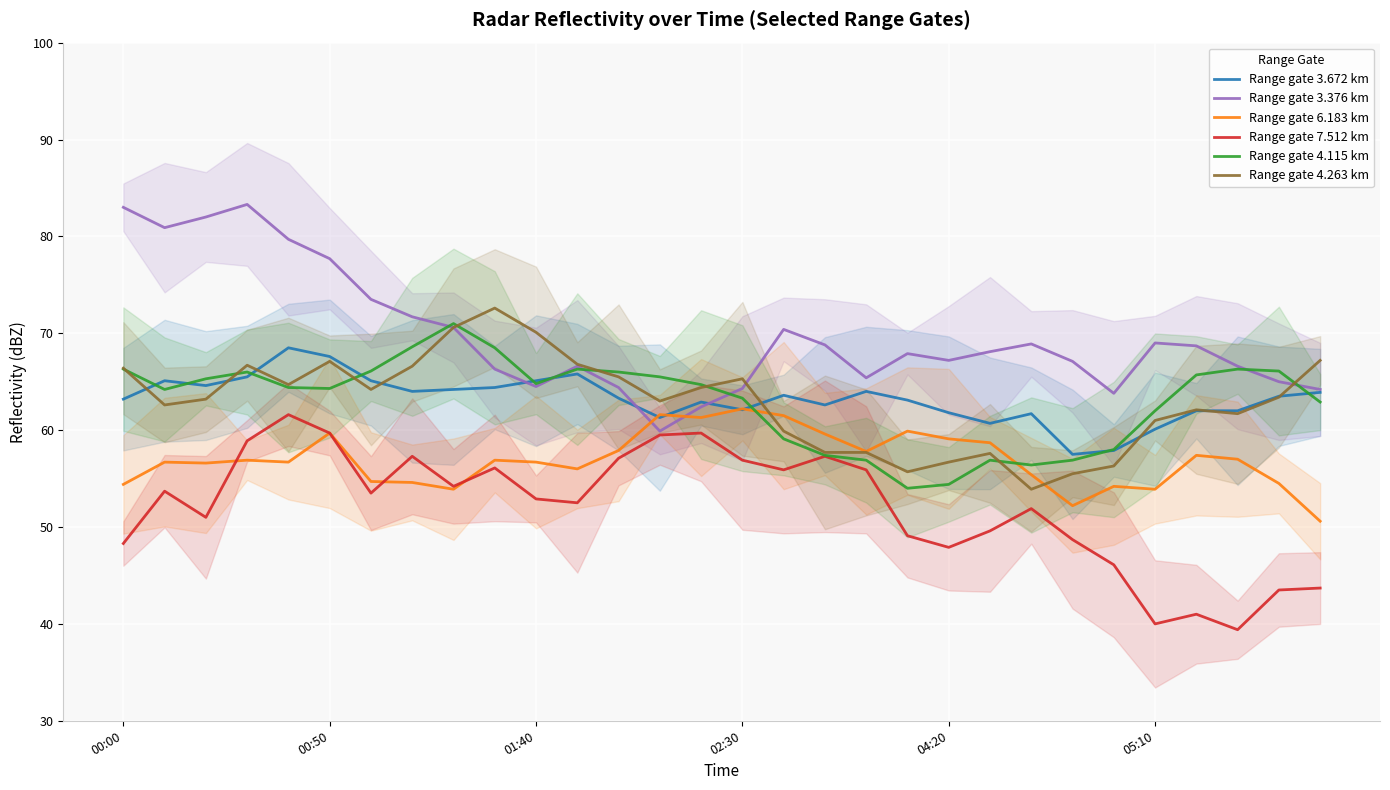

At which label does Range gate 4.263 km reach its minimum?

22